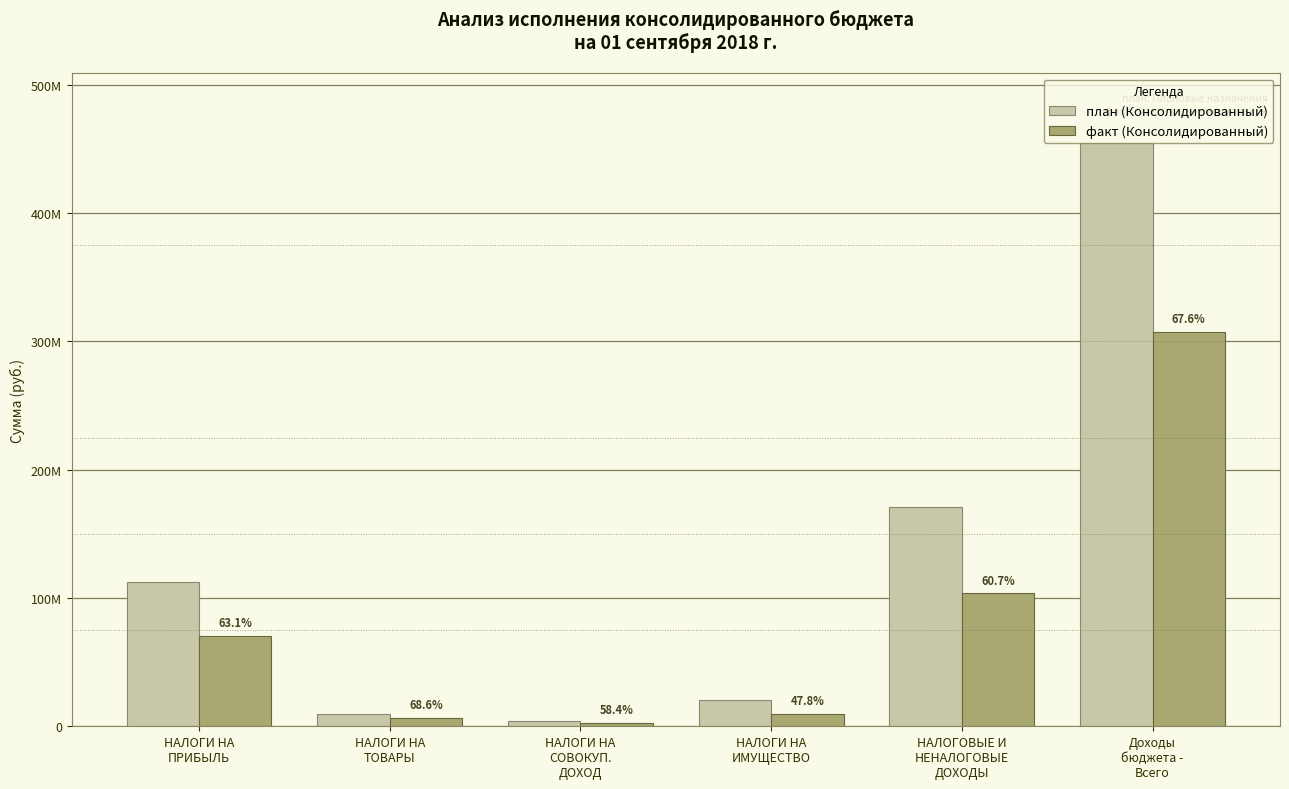

Which series has the widest spread of values?

план (Консолидированный)